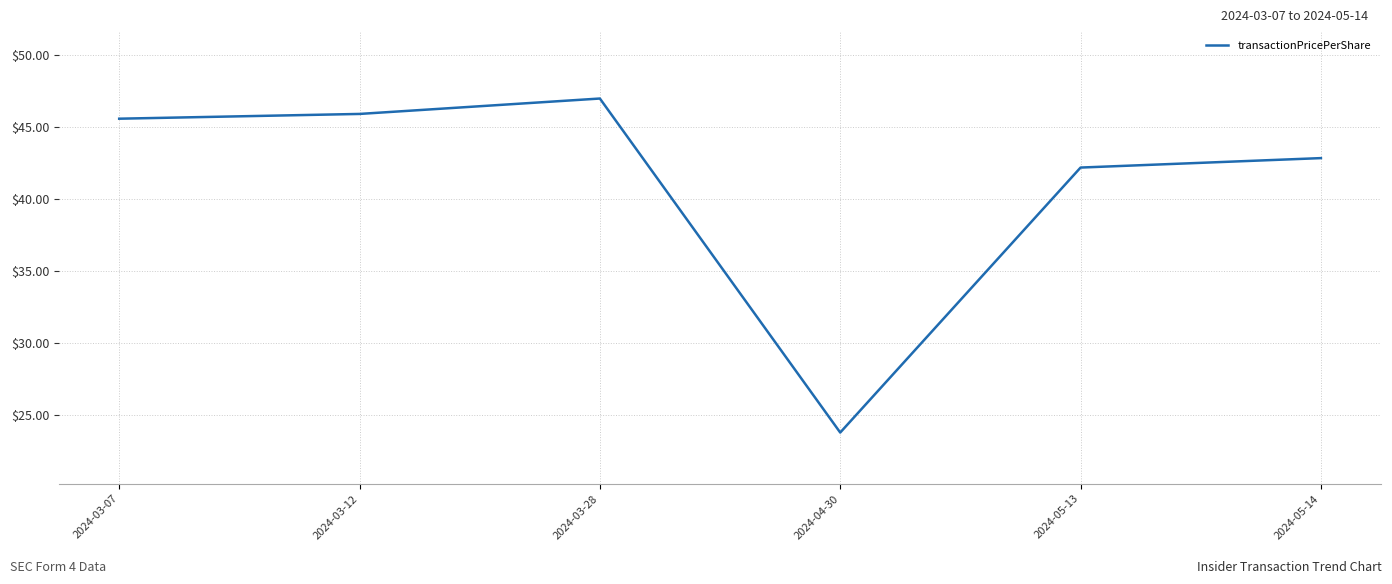

True or false: the data shows 23.8 at 2024-04-30.

True